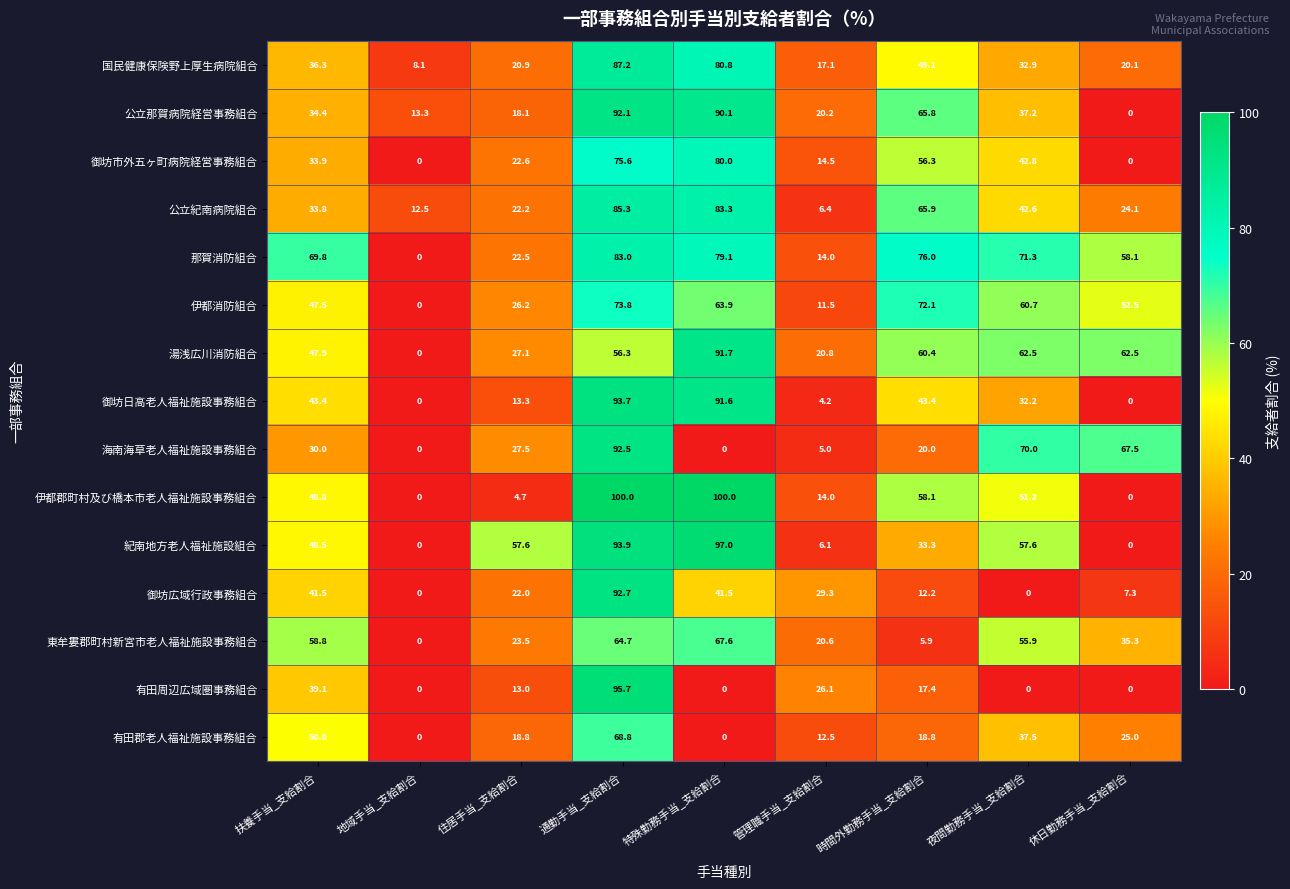

What is the difference between the highest and lowest values at 住居手当_支給割合?

52.9